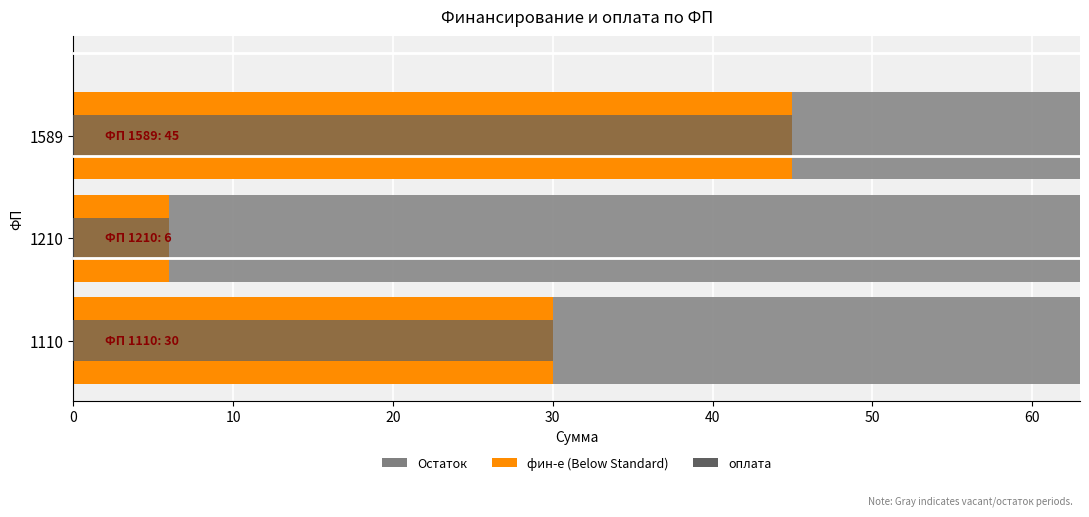

What is the difference between the maximum and minimum values in the оплата series?

39